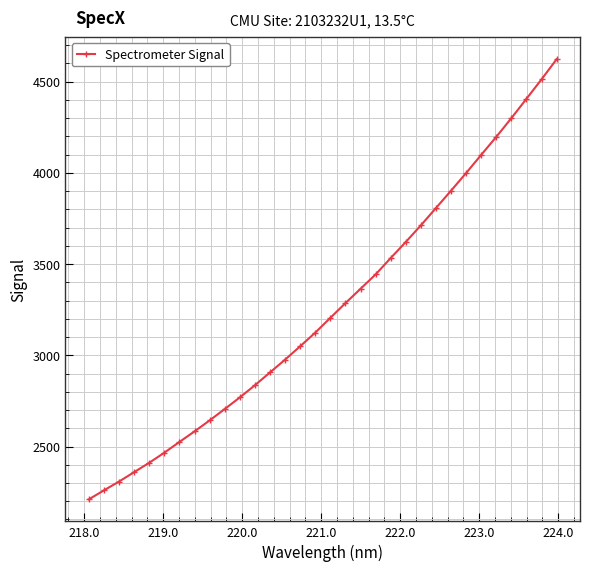

True or false: the data has more than 2 interior local peaks.

False